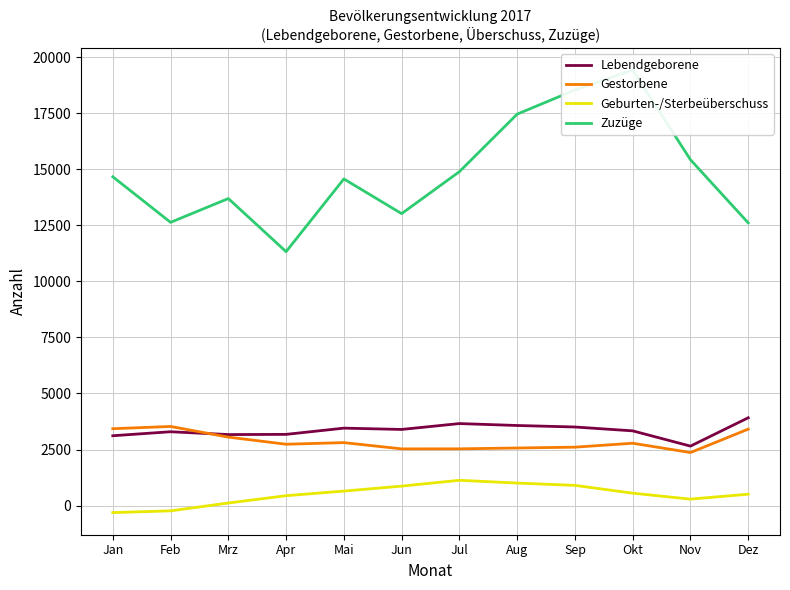

At which label is Lebendgeborene closest to 3284?

Feb